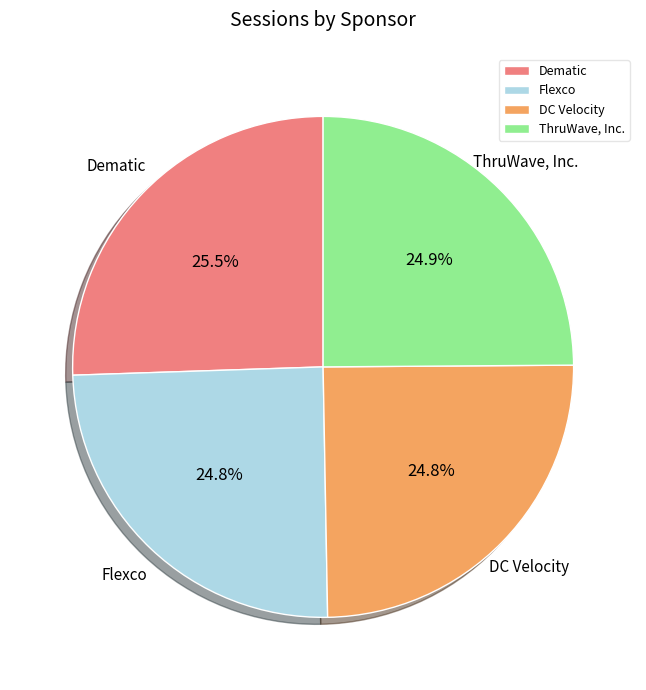

What percentage is the Flexco slice, to the nearest percent?

25%